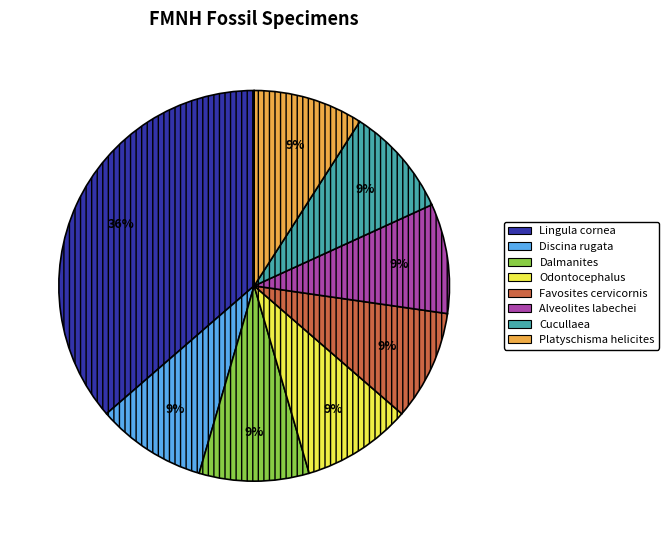

Combined, do Favosites cervicornis and Cucullaea account for over 50%?

No